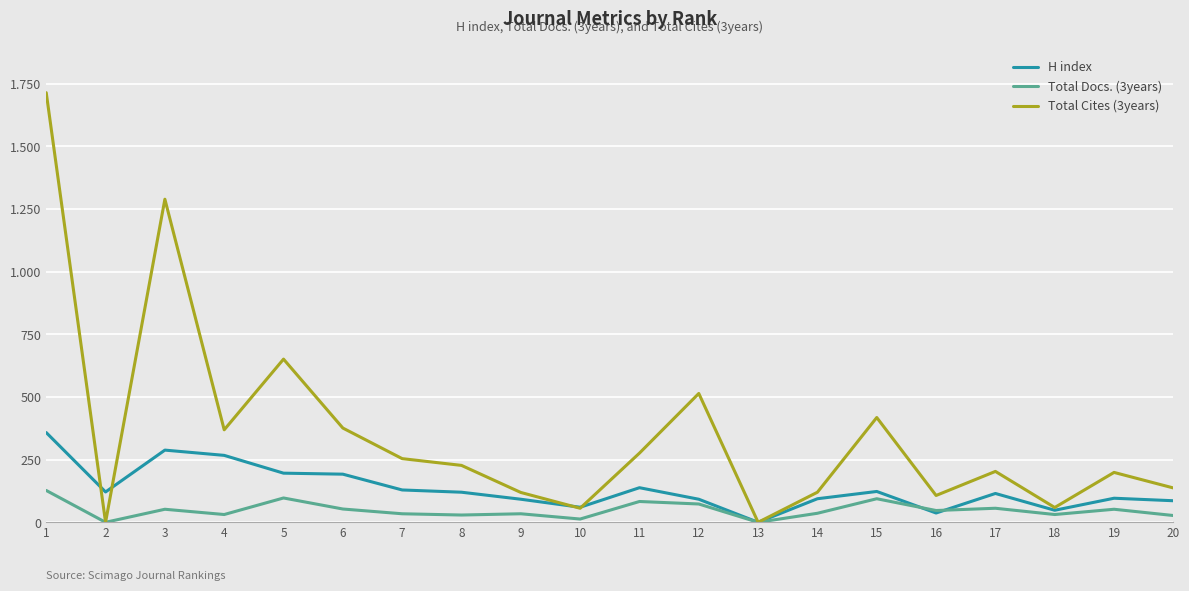

What is the average value of the Total Docs. (3years) series?

48